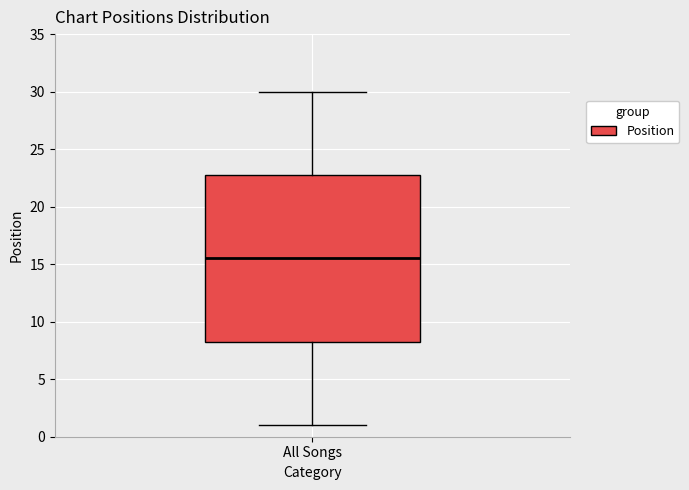

Where does the median line of the box for All Songs sit on the y-axis? The values are not printed on the chart, so give them approximately, as read against the axis.

15.5